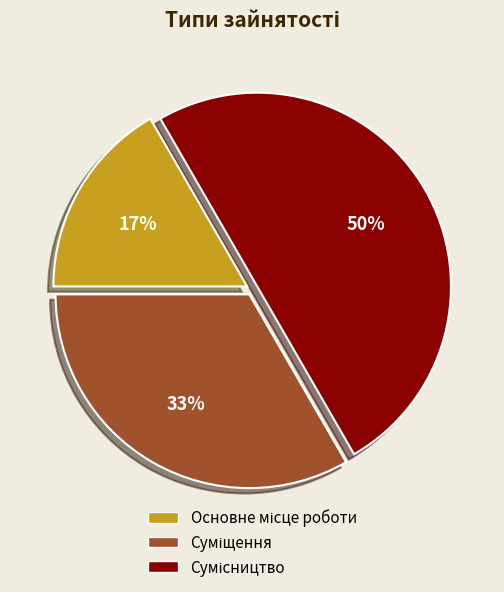

To the nearest percent, what is the difference between the largest and smallest slice percentages?

33%